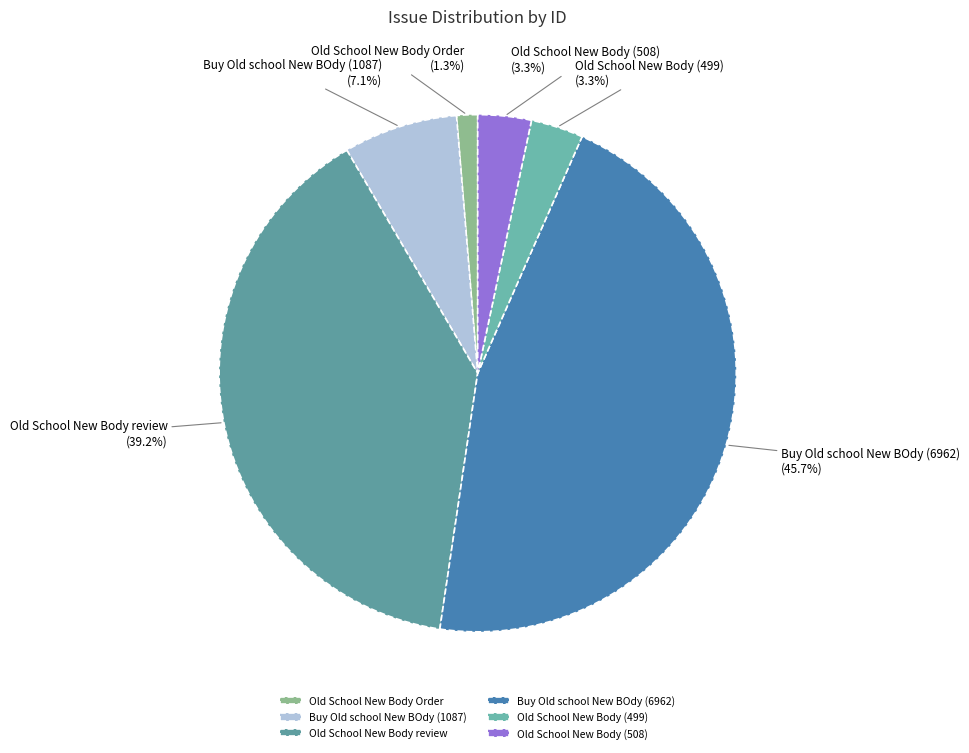

Which slice is the largest?

Buy Old school New BOdy (6962)